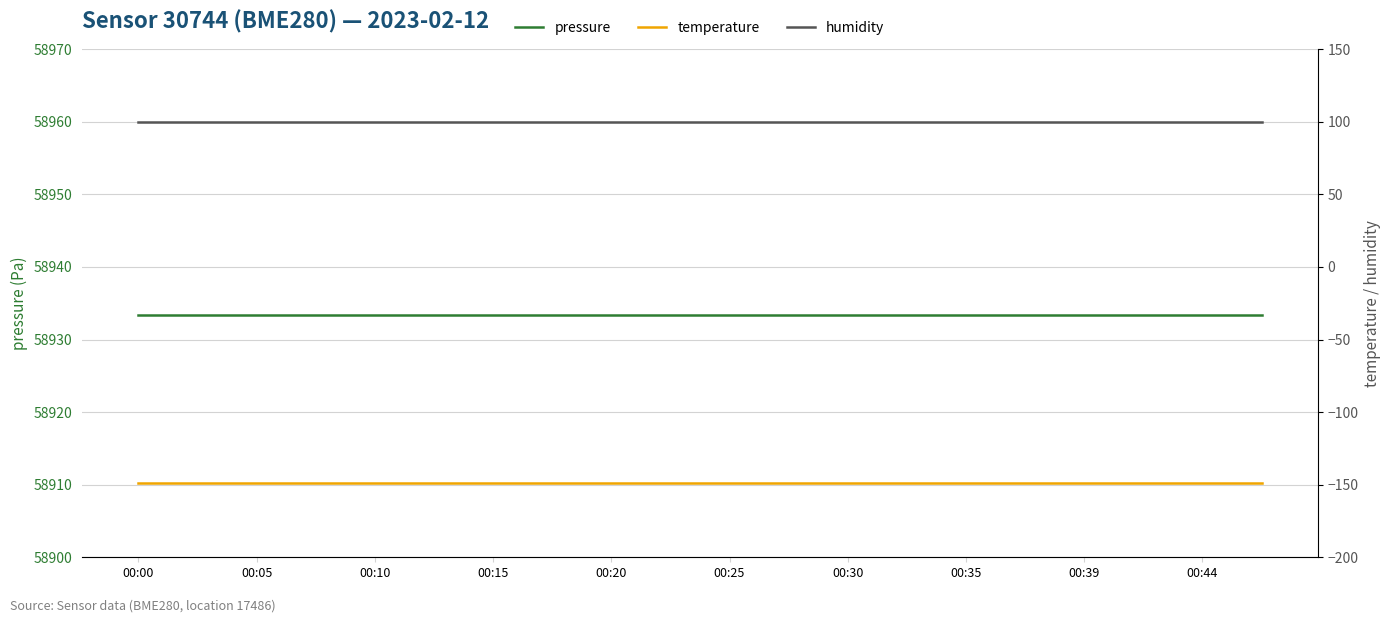

True or false: humidity and temperature intersect in this chart.

False